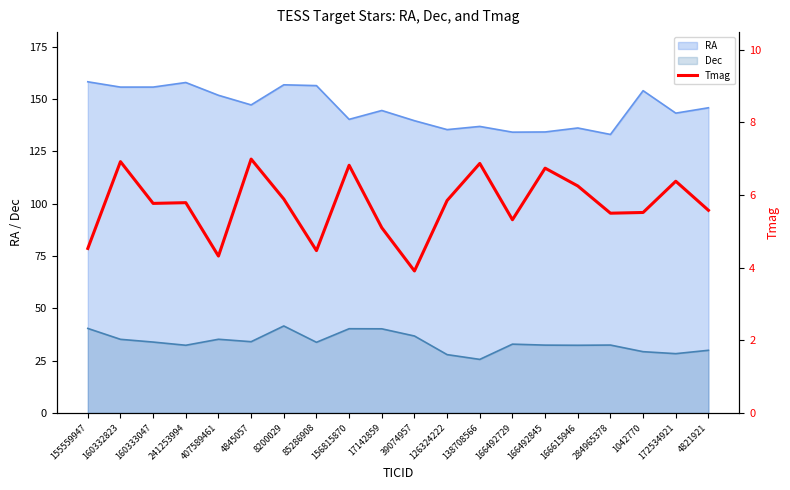

What is the ratio of the value at 4845057 to the value at 166492729?

1.3